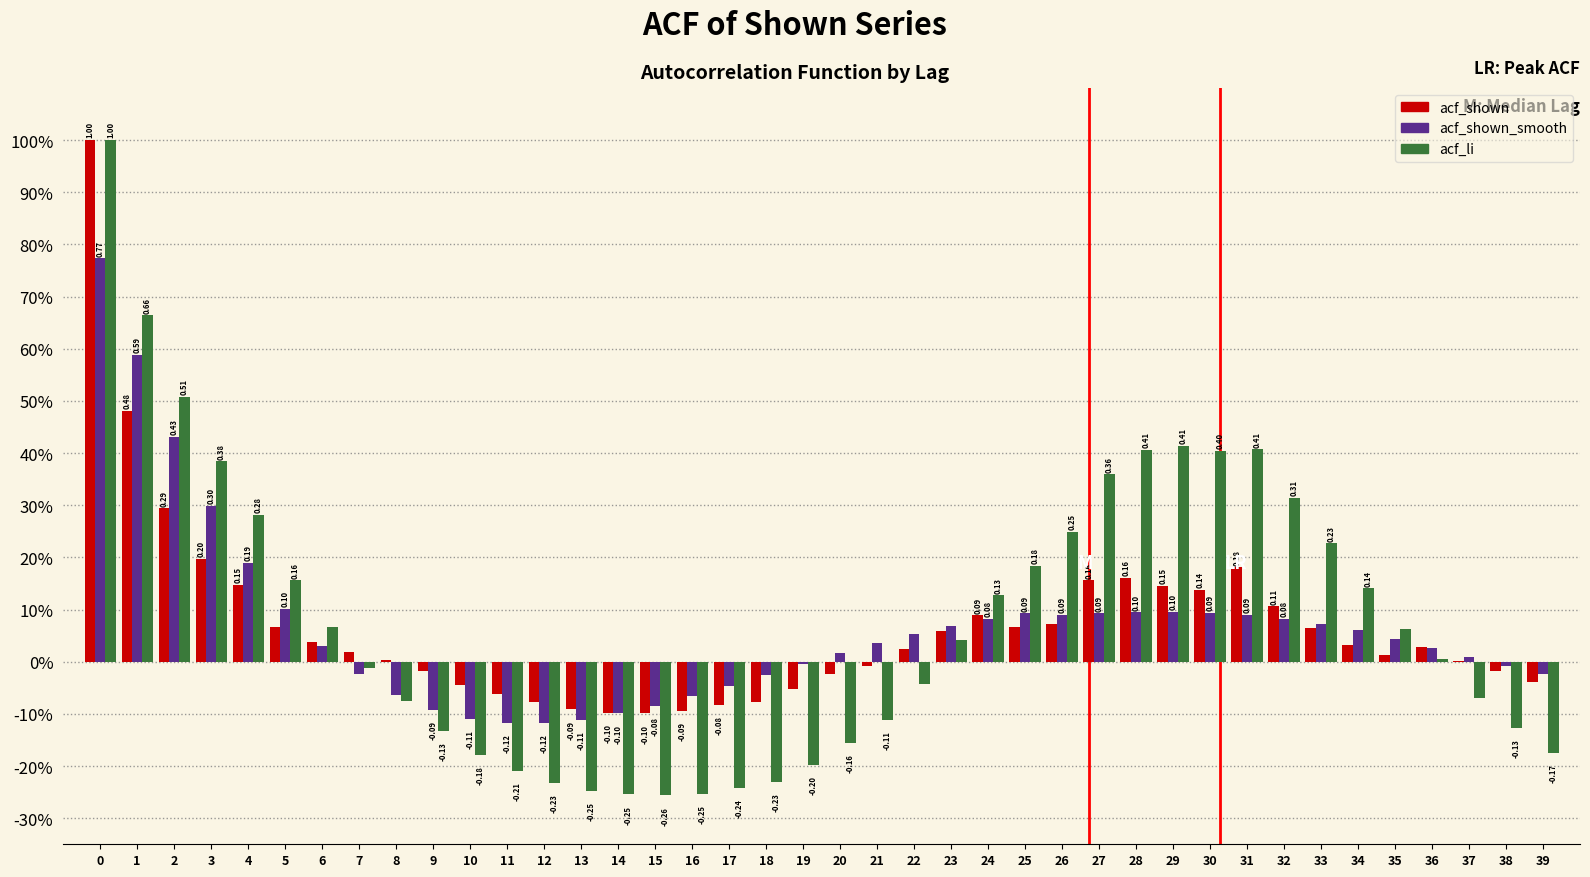

What are all the series names shown in the legend?

acf_shown, acf_shown_smooth, acf_li